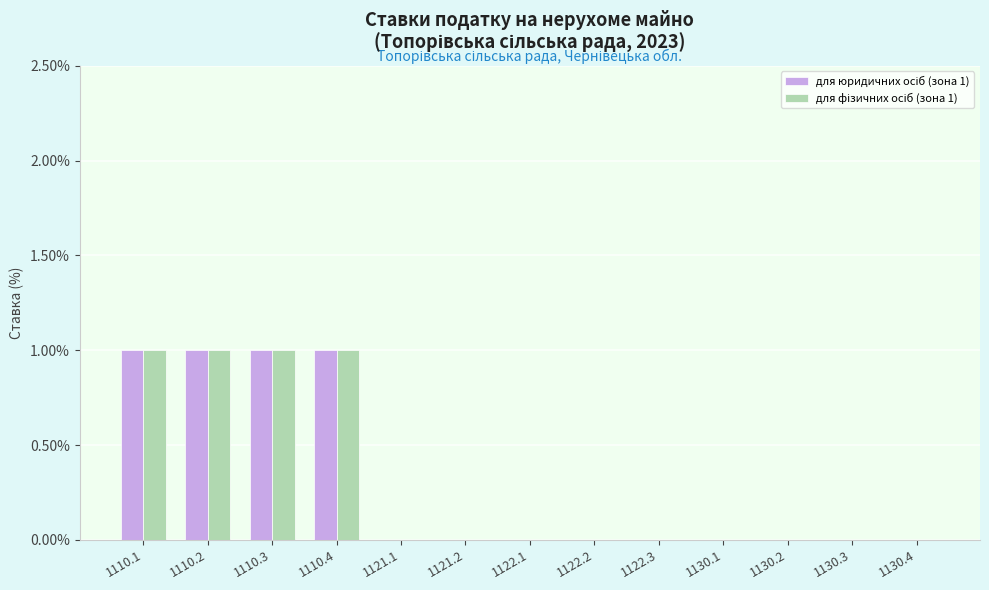

Is the value of для юридичних осіб (зона 1) at 1110.3 greater than the value of для фізичних осіб (зона 1) at 1130.3?

Yes